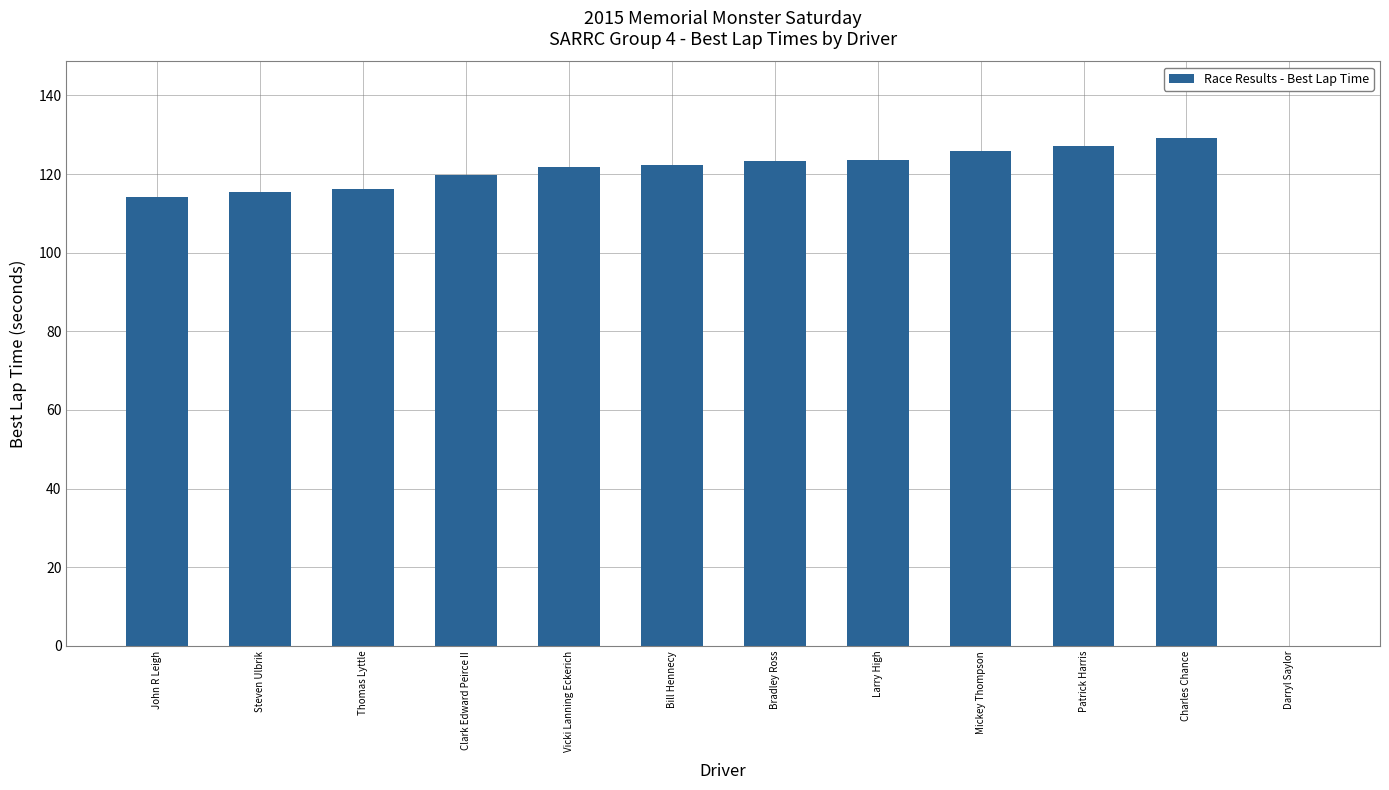

What is the ratio of the value at Bradley Ross to the value at Clark Edward Peirce II?

1.0